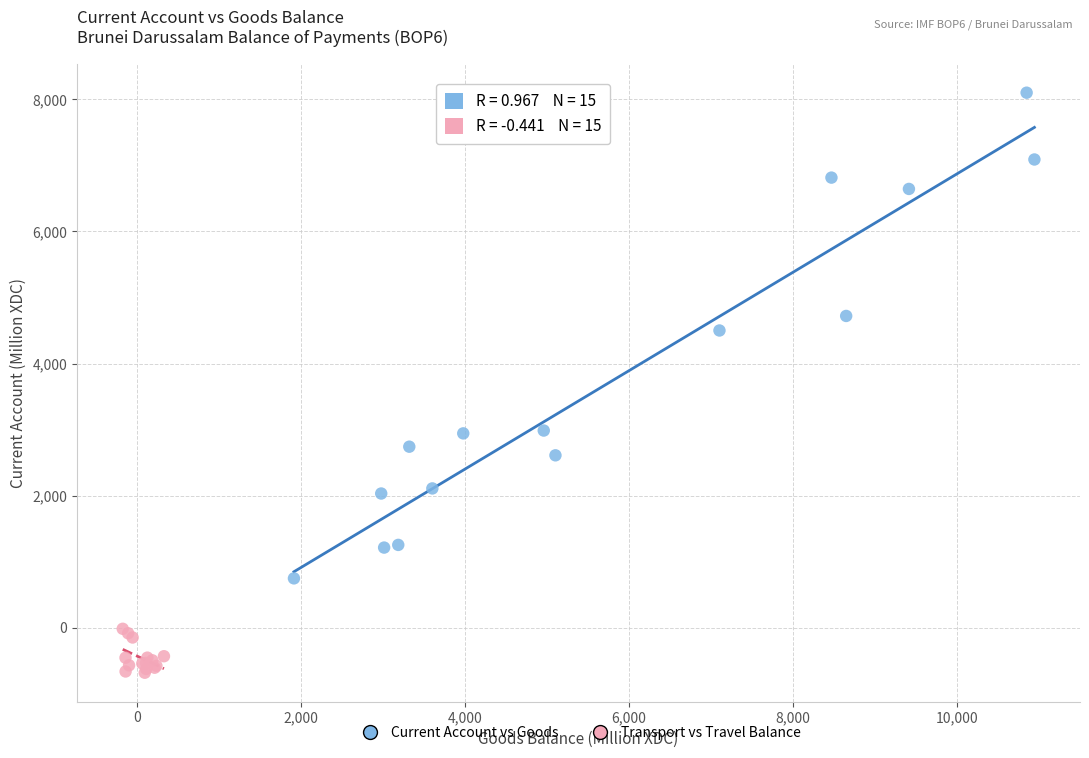

Which series has the widest spread of Y values?

Current Account vs Goods